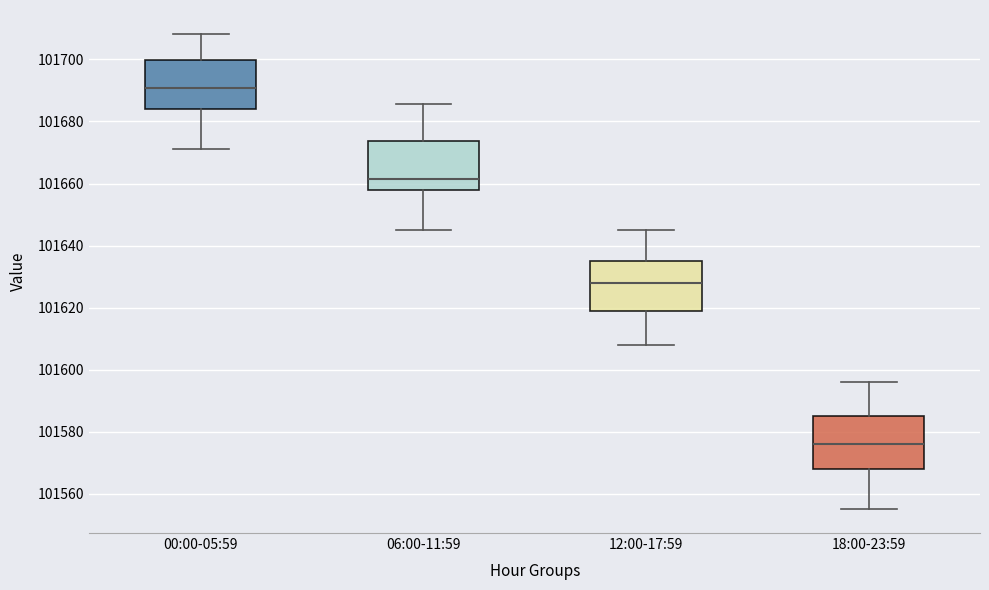

Reading left to right, read every box against the y-axis: the position of its median line, the range the box covers, and the ends of its whiskers. The values are not printed on the chart, so give them approximately, as read against the axis.

00:00-05:59: median 101690, box 101684 to 101700, whiskers 101672 to 101708
06:00-11:59: median 101662, box 101658 to 101674, whiskers 101646 to 101686
12:00-17:59: median 101628, box 101620 to 101636, whiskers 101608 to 101646
18:00-23:59: median 101576, box 101568 to 101586, whiskers 101556 to 101596